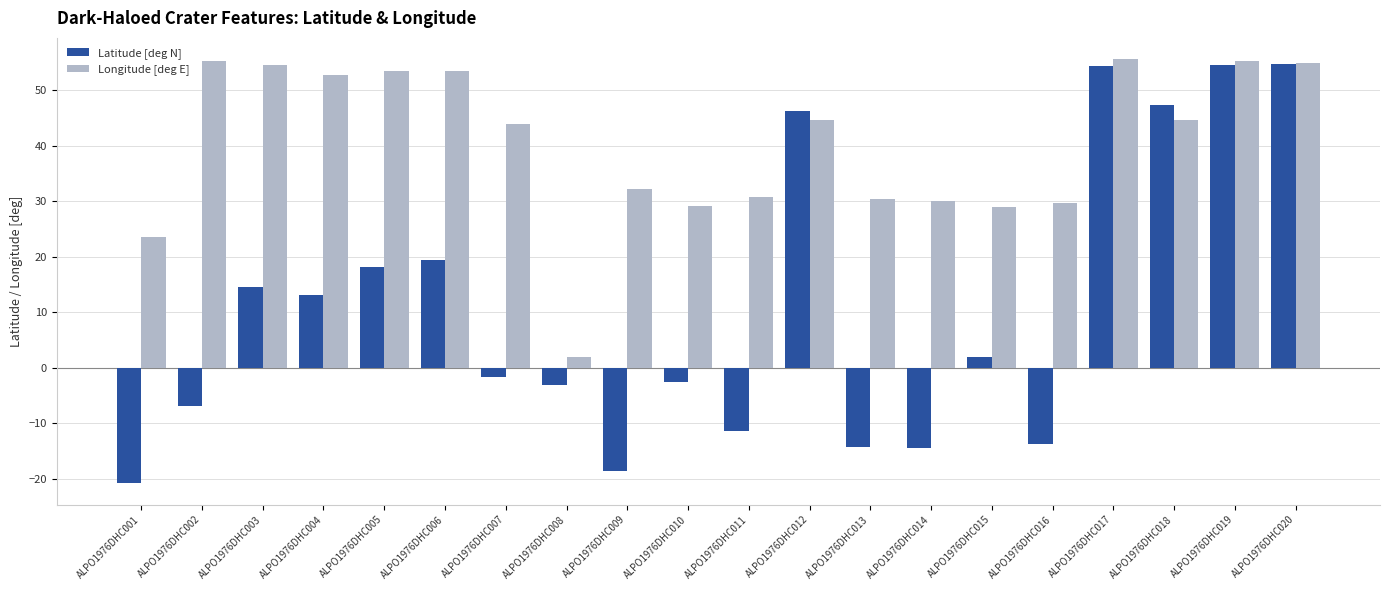

True or false: Latitude [deg N] has a value of -25.8 at ALPO1976DHC009.

False